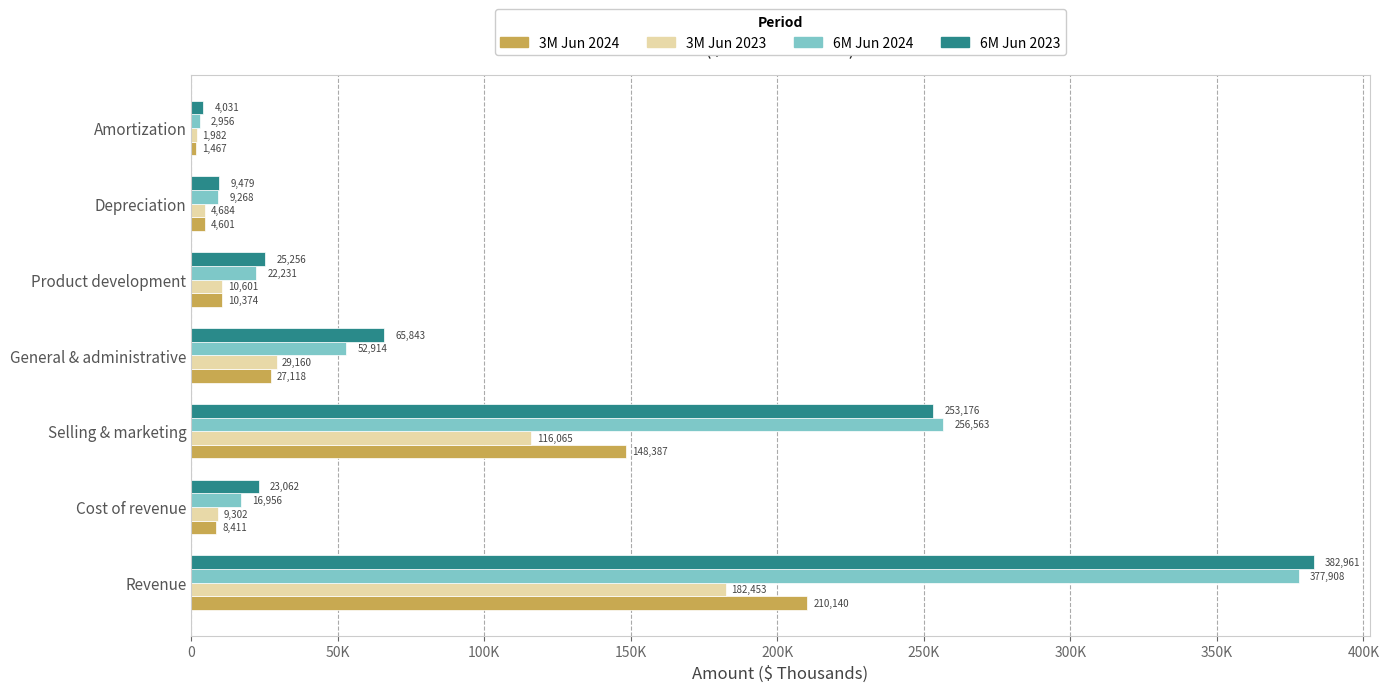

What are all the series names shown in the legend?

3M Jun 2024, 3M Jun 2023, 6M Jun 2024, 6M Jun 2023